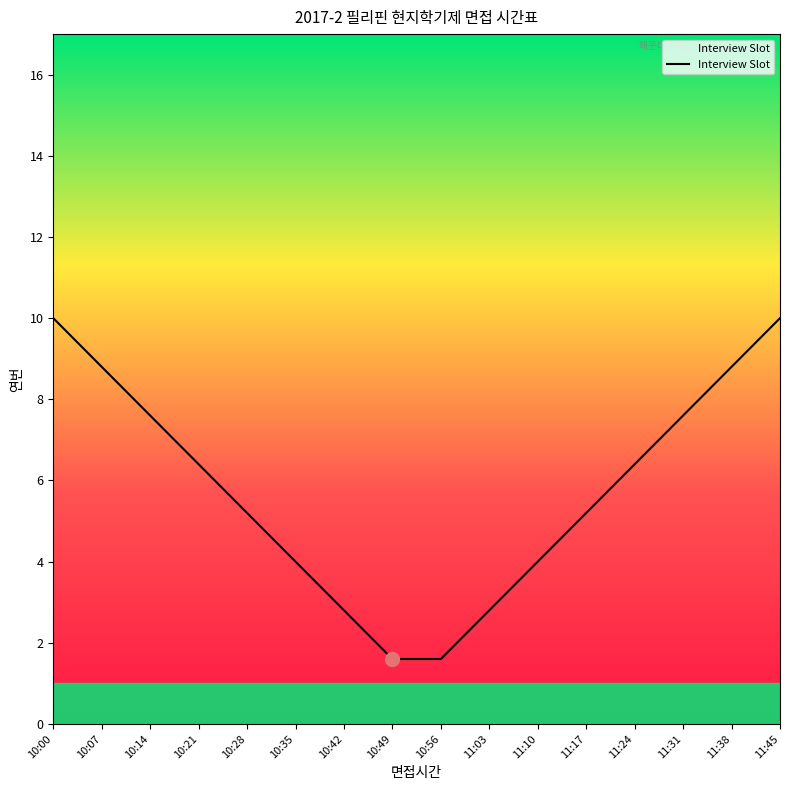

True or false: the data shows 19 at 11:17.

False